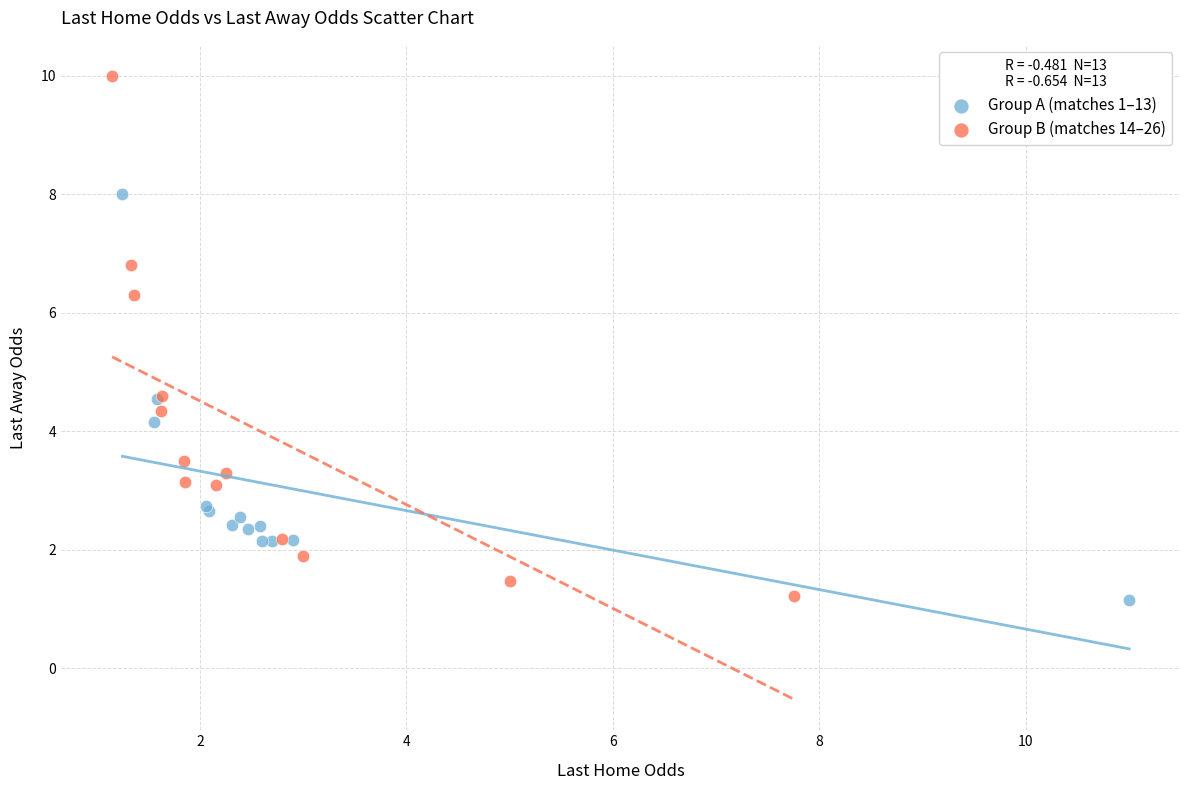

Which series contains the highest Y value?

Group B (matches 14–26)